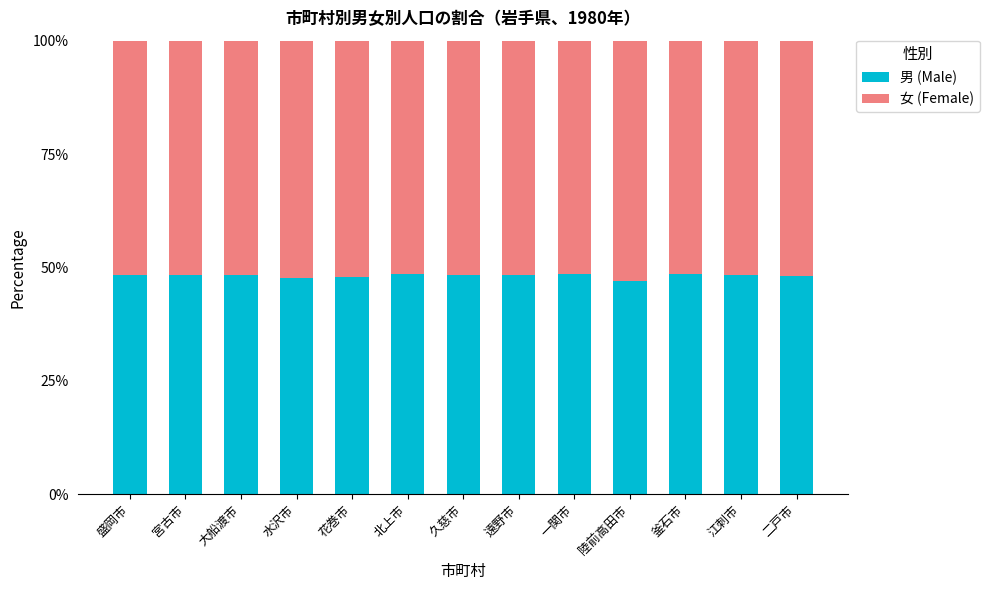

What value does the 男 (Male) series have at 花巻市?

47.8